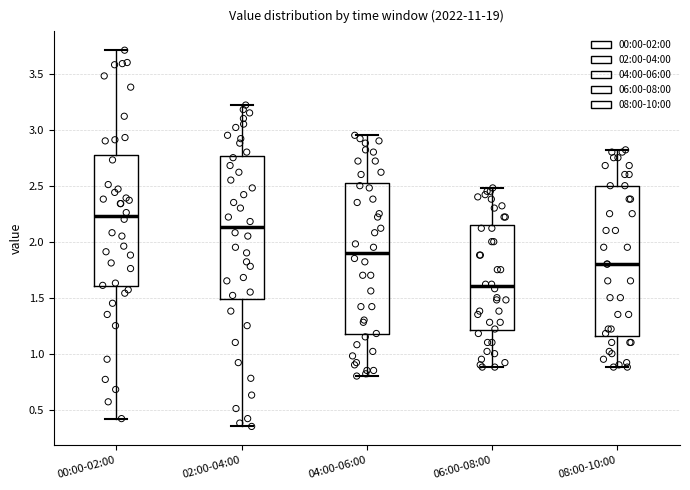

Reading left to right, read every box against the y-axis: the position of its median line, the range the box covers, and the ends of its whiskers. The values are not printed on the chart, so give them approximately, as read against the axis.

00:00-02:00: median 2.25, box 1.60 to 2.75, whiskers 0.40 to 3.70
02:00-04:00: median 2.15, box 1.50 to 2.75, whiskers 0.35 to 3.20
04:00-06:00: median 1.90, box 1.15 to 2.55, whiskers 0.80 to 2.95
06:00-08:00: median 1.60, box 1.20 to 2.15, whiskers 0.90 to 2.50
08:00-10:00: median 1.80, box 1.15 to 2.50, whiskers 0.90 to 2.80